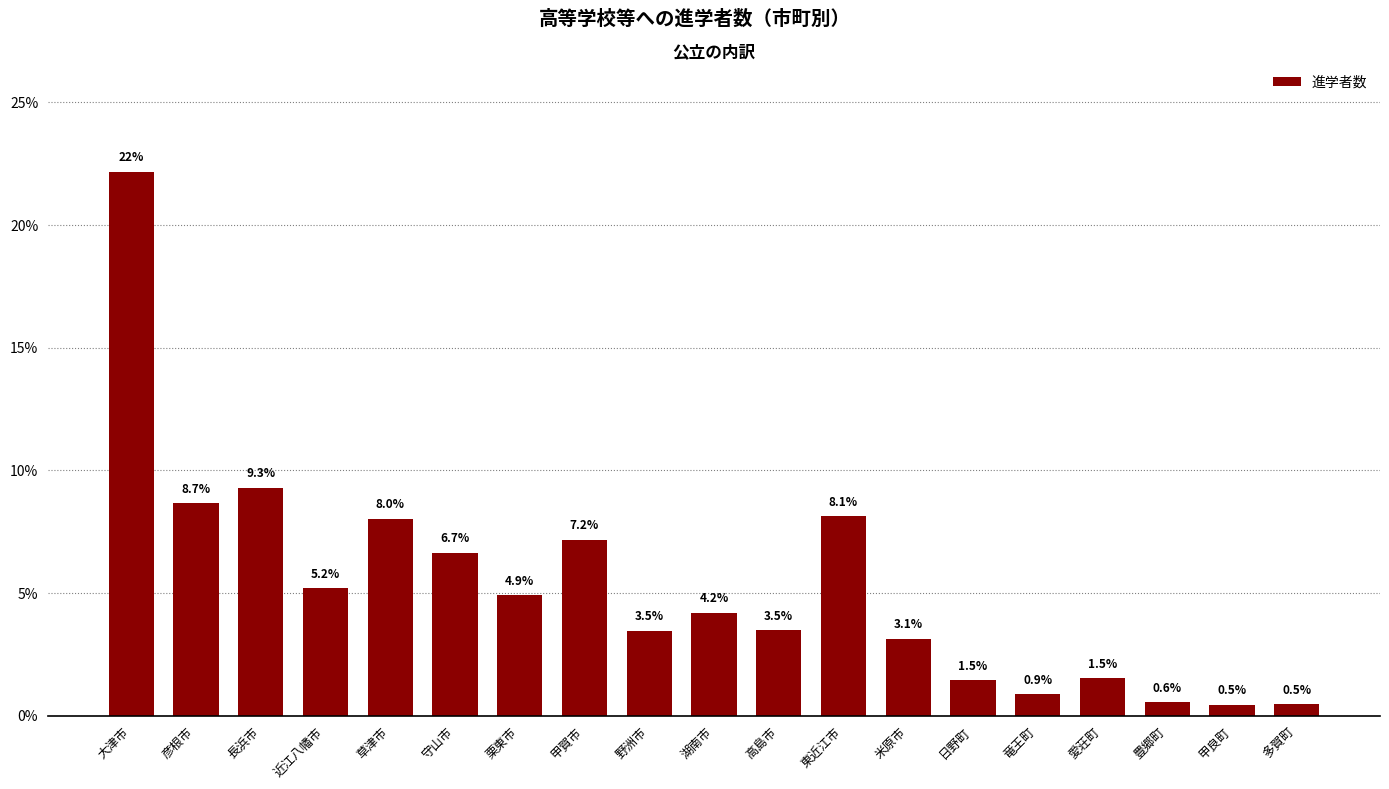

Reading left to right, what are all the values shown in this chart?

22.2	8.7	9.3	5.2	8.0	6.7	4.9	7.2	3.5	4.2	3.5	8.1	3.1	1.5	0.9	1.5	0.6	0.5	0.5